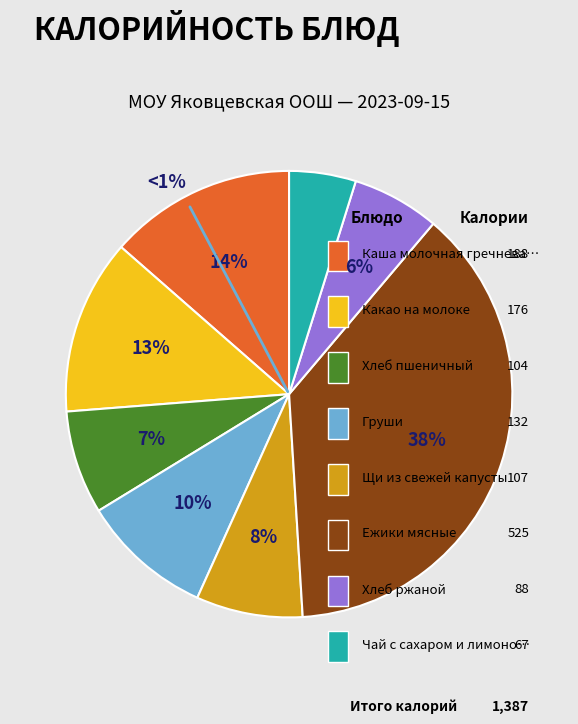

Approximately how many times larger is the value at Груши compared to Хлеб ржаной?

1.5